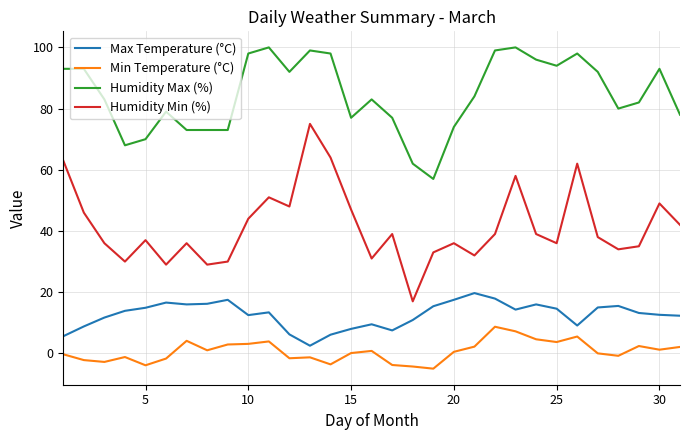

True or false: Humidity Max (%) and Humidity Min (%) cross at least once.

False